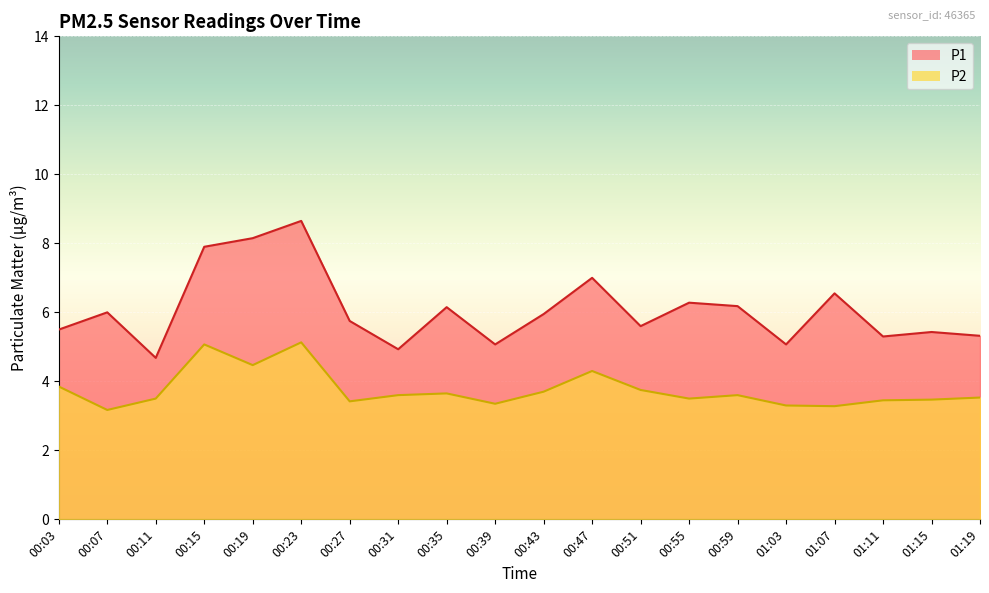

What is the minimum value for P2?

3.2